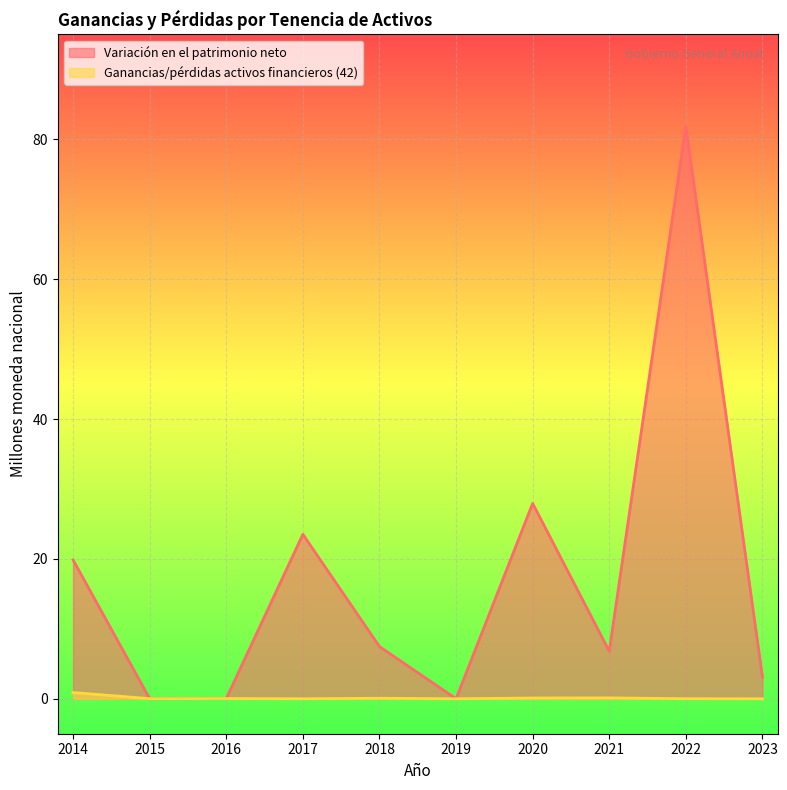

True or false: Variación en el patrimonio neto has a value of 0.0 at 2015.

True